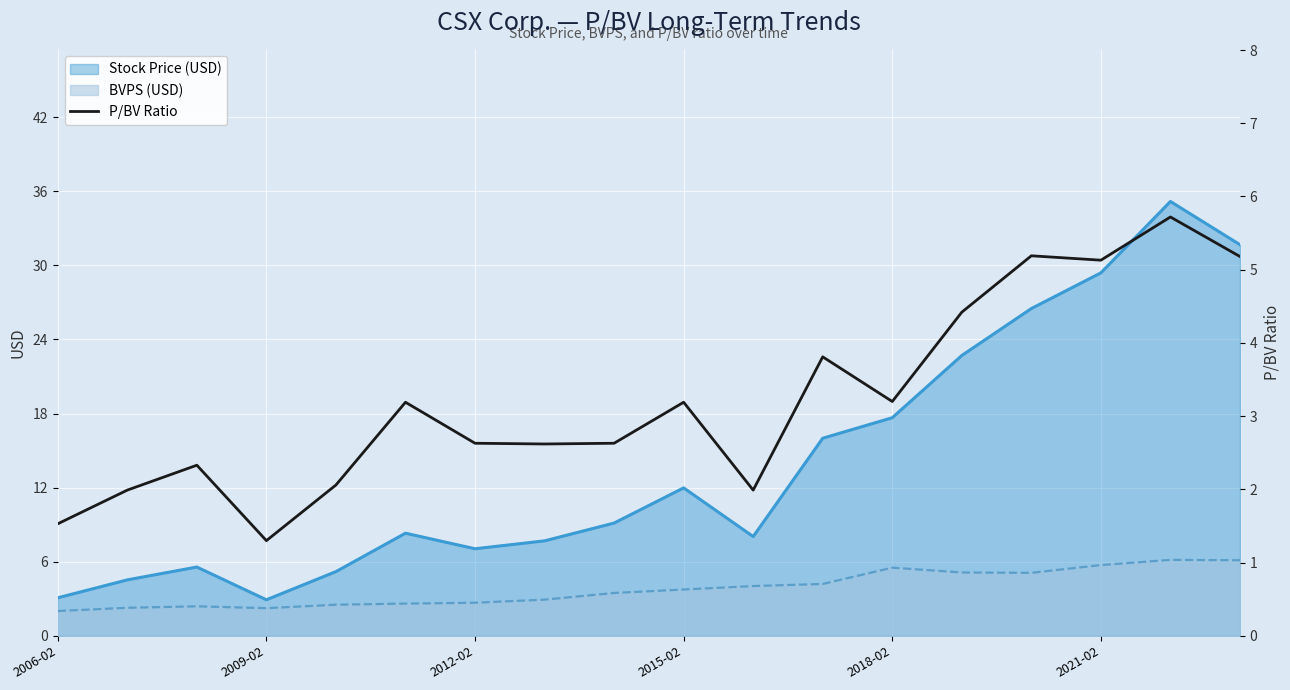

True or false: the data shows 1.1 at 2012-02.

False